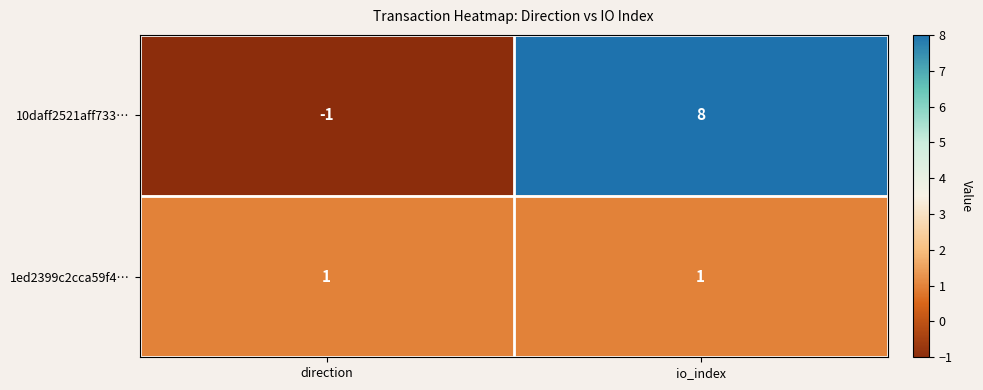

List the series in order of their overall mean, highest first.

10daff2521aff733…, 1ed2399c2cca59f4…